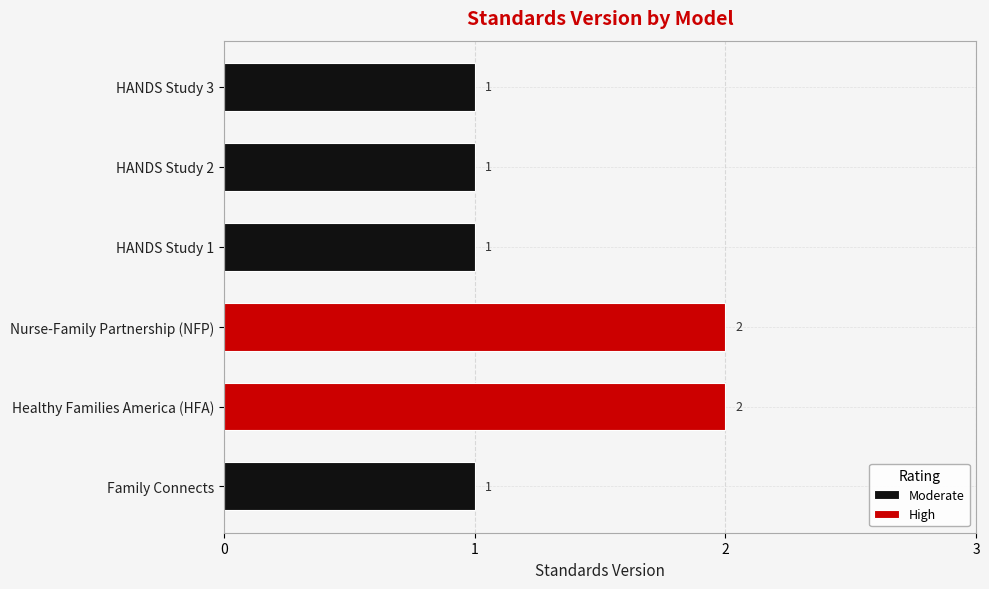

What is the value of the 2nd bar from the left?

2